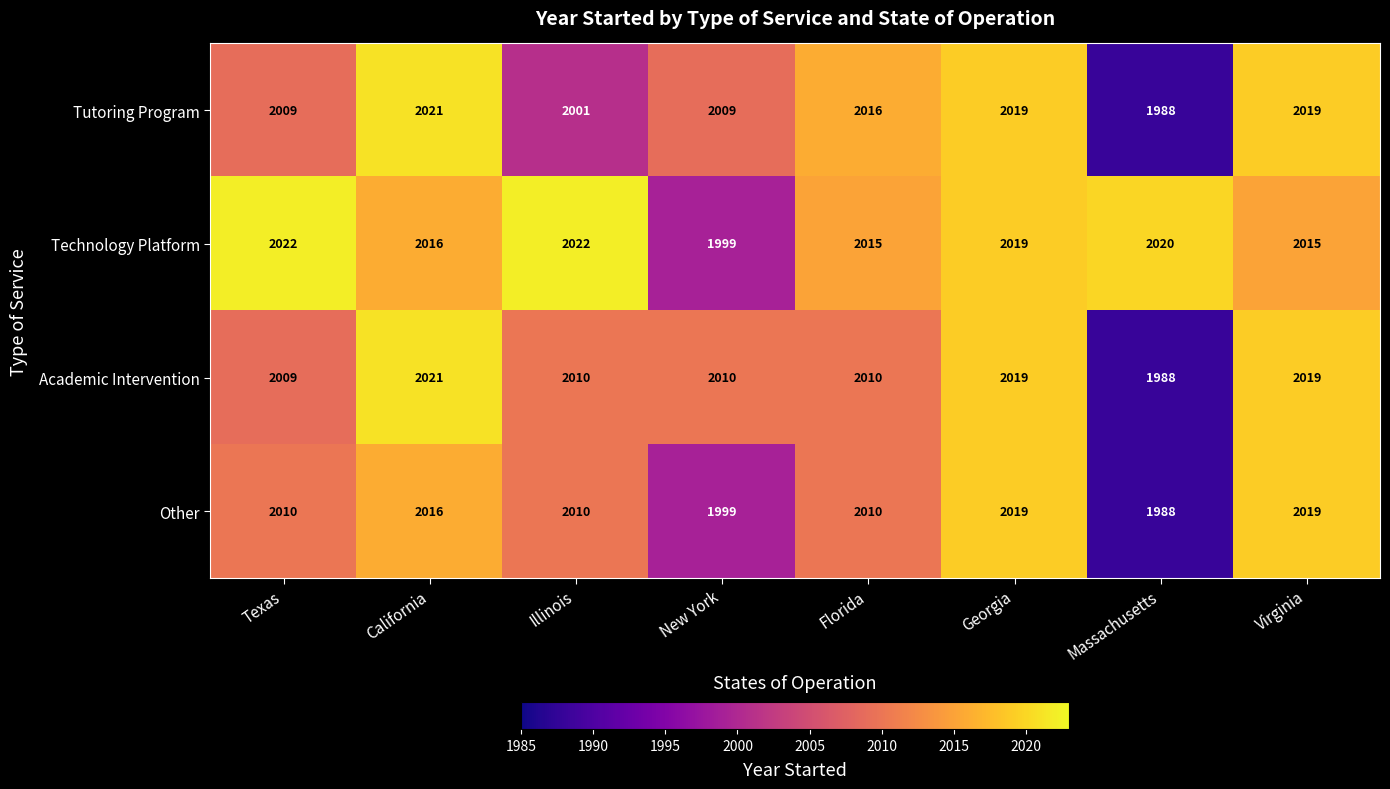

What is the difference between the Academic Intervention values at Georgia and Illinois?

9